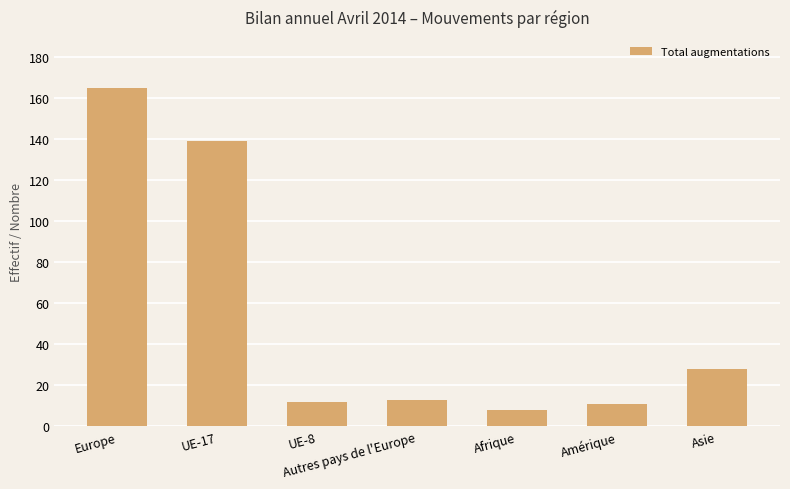

What is the label of the 4th bar from the left?

Autres pays de l'Europe